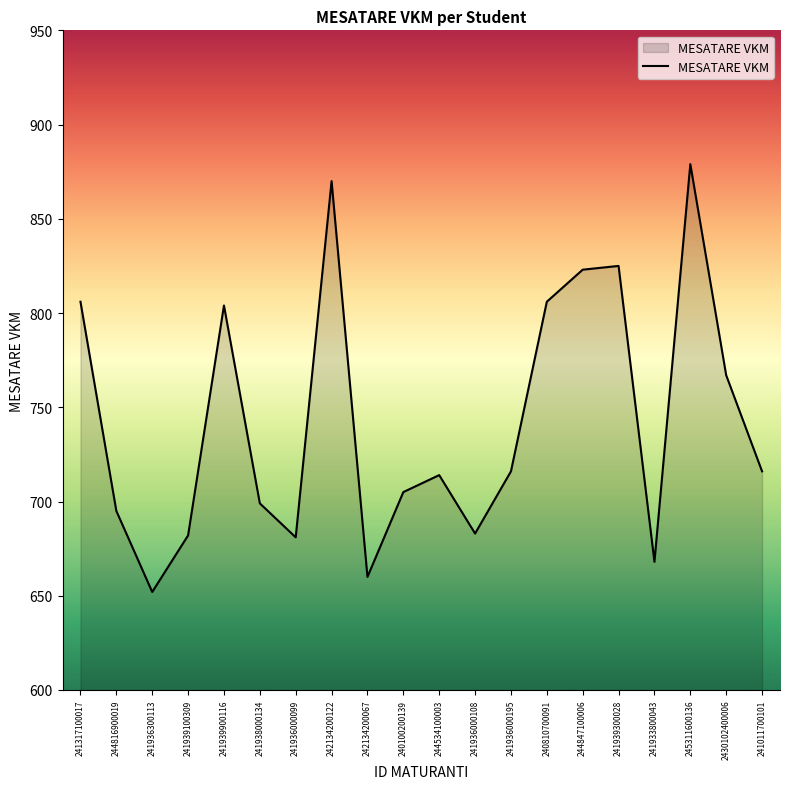

What is the sum of all values?

14851